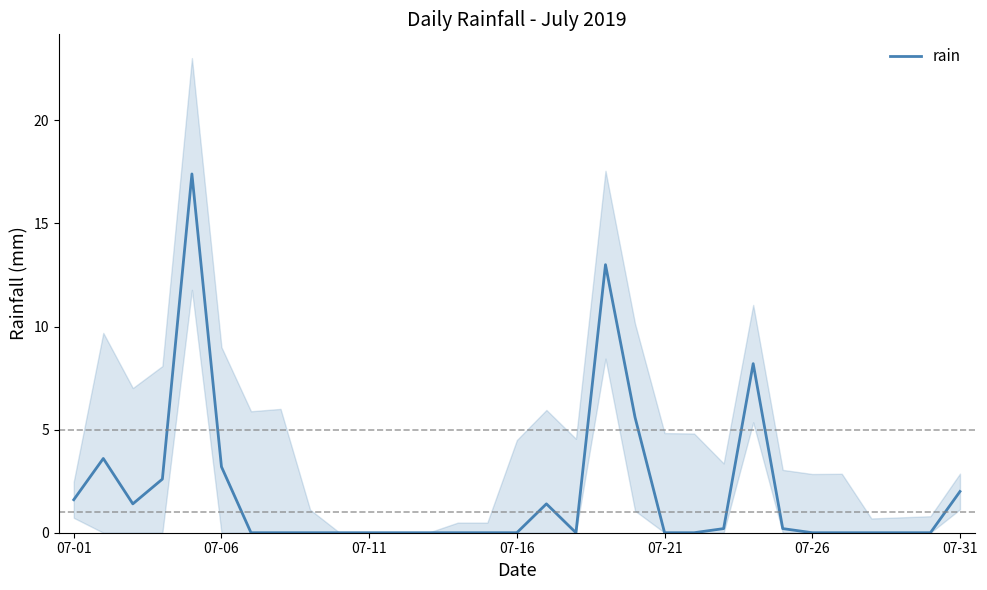

Is it true that rain equals 1.6 at 07-01?

True